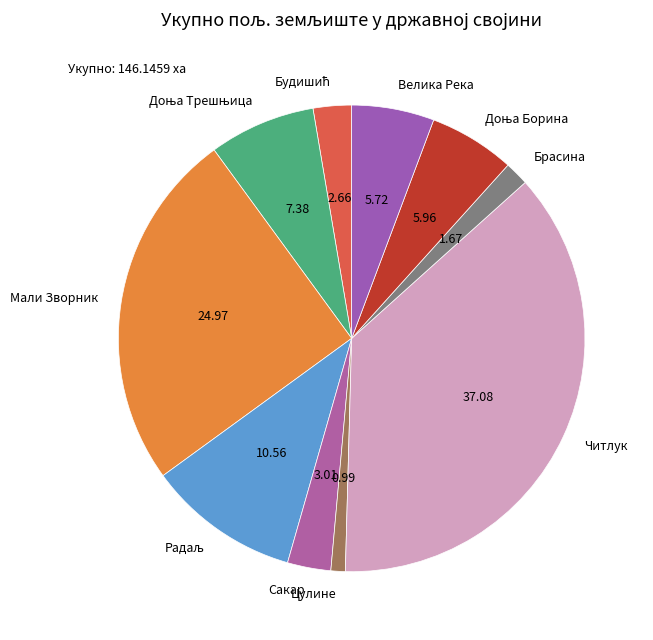

What is the smallest slice in the pie chart?

Цулине